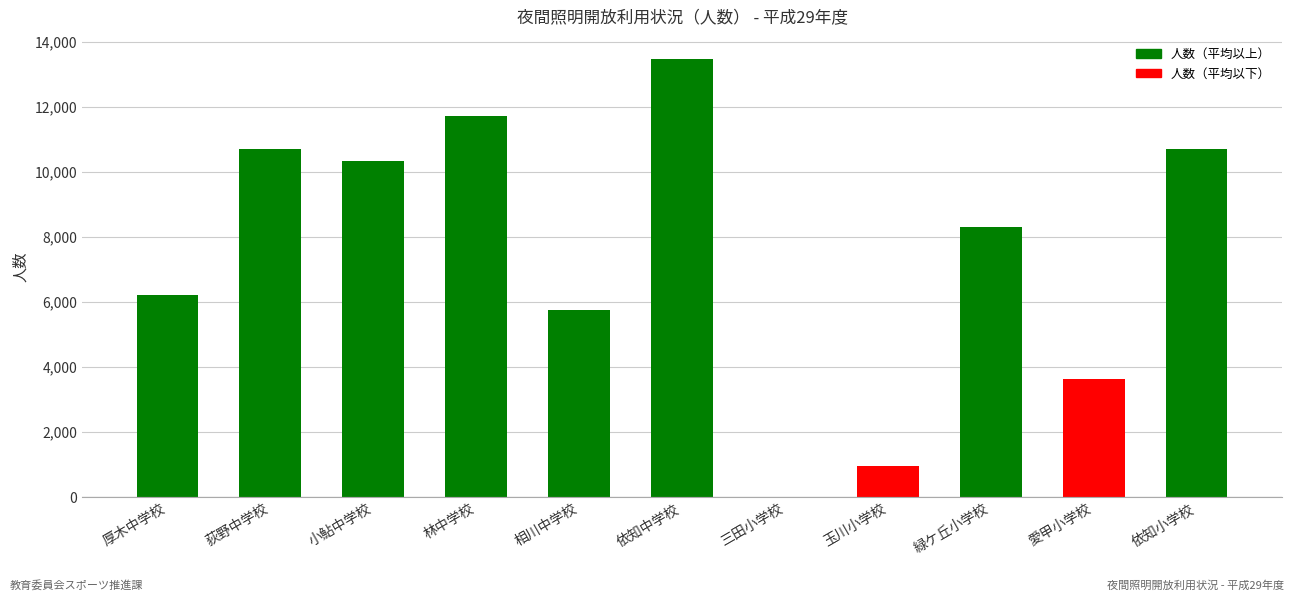

What is the maximum value shown in the chart?

13475